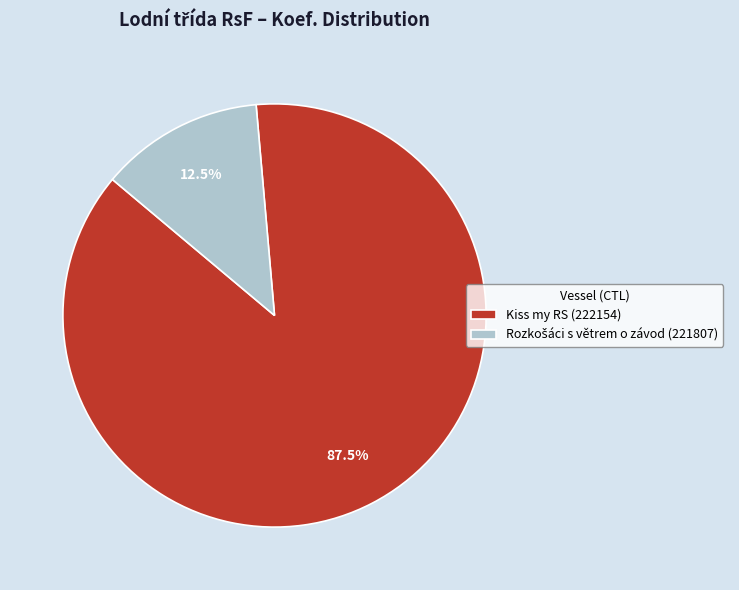

Which category accounts for the majority?

Kiss my RS (222154)